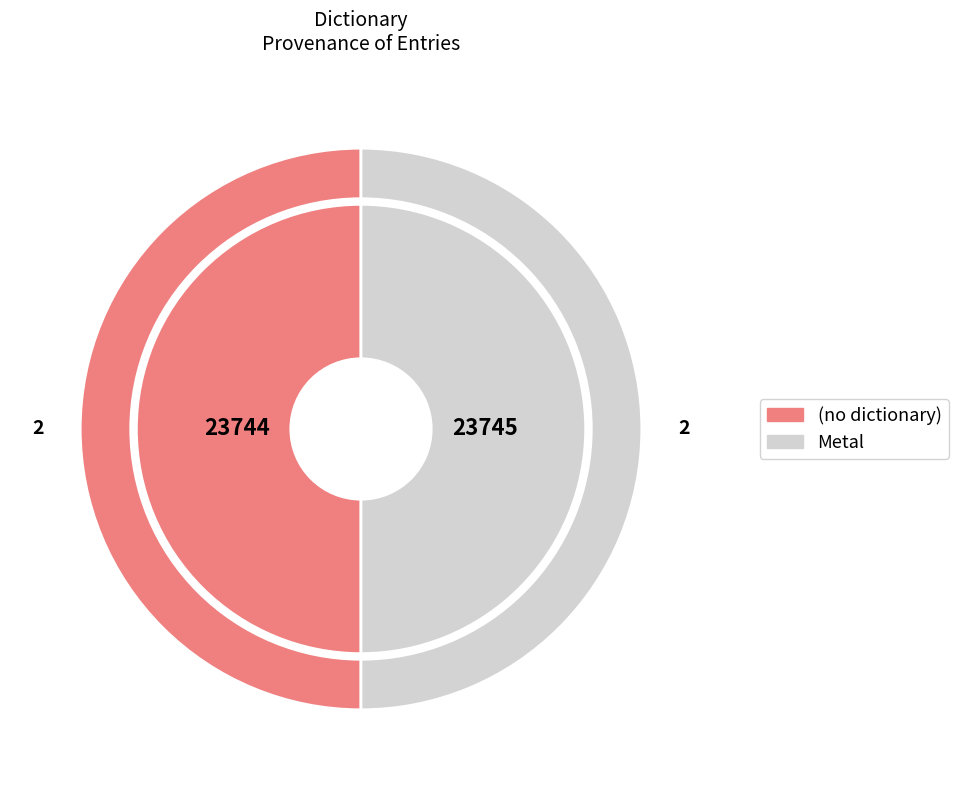

Combined, do Metal and (no dictionary) account for over 50%?

Yes